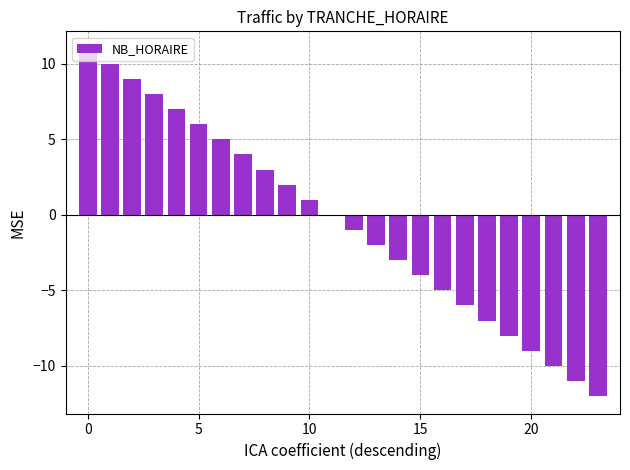

What is the sum of all values?

-12